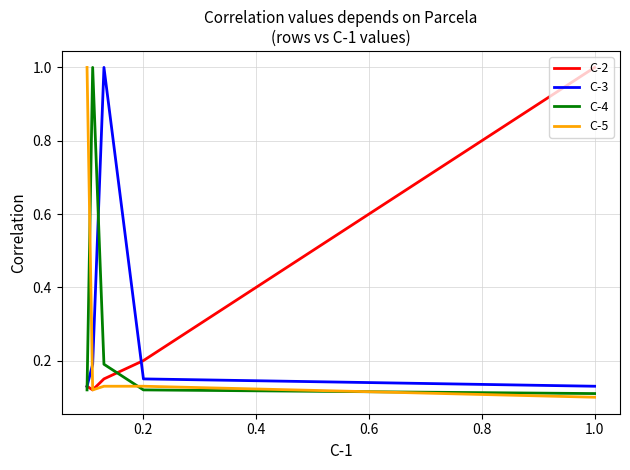

What is the minimum value shown in the chart?

0.1